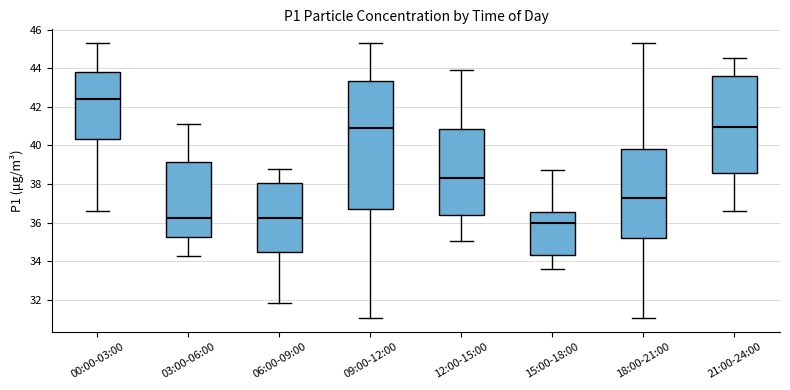

Reading left to right, read every box against the y-axis: the position of its median line, the range the box covers, and the ends of its whiskers. The values are not printed on the chart, so give them approximately, as read against the axis.

00:00-03:00: median 42.4, box 40.4 to 43.8, whiskers 36.6 to 45.4
03:00-06:00: median 36.2, box 35.2 to 39.2, whiskers 34.2 to 41.2
06:00-09:00: median 36.2, box 34.4 to 38.0, whiskers 31.8 to 38.8
09:00-12:00: median 41.0, box 36.6 to 43.4, whiskers 31.0 to 45.4
12:00-15:00: median 38.2, box 36.4 to 40.8, whiskers 35.0 to 44.0
15:00-18:00: median 36.0, box 34.4 to 36.6, whiskers 33.6 to 38.8
18:00-21:00: median 37.2, box 35.2 to 39.8, whiskers 31.0 to 45.4
21:00-24:00: median 41.0, box 38.6 to 43.6, whiskers 36.6 to 44.6